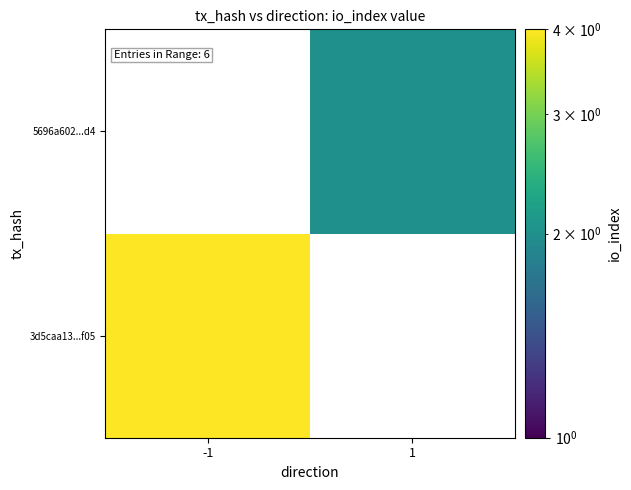

Rank the categories by 3d5caa13...f05 value from lowest to highest.

-1, 1